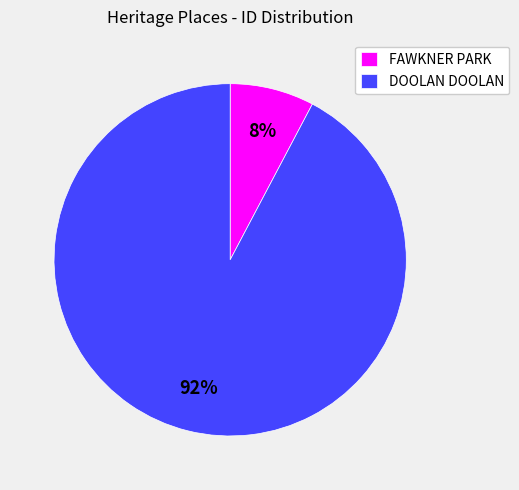

Which slice is the smallest?

FAWKNER PARK